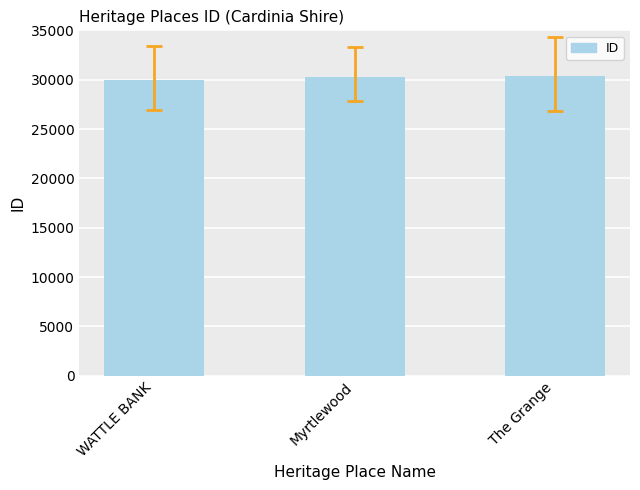

What is the label of the 1st bar from the left?

WATTLE BANK